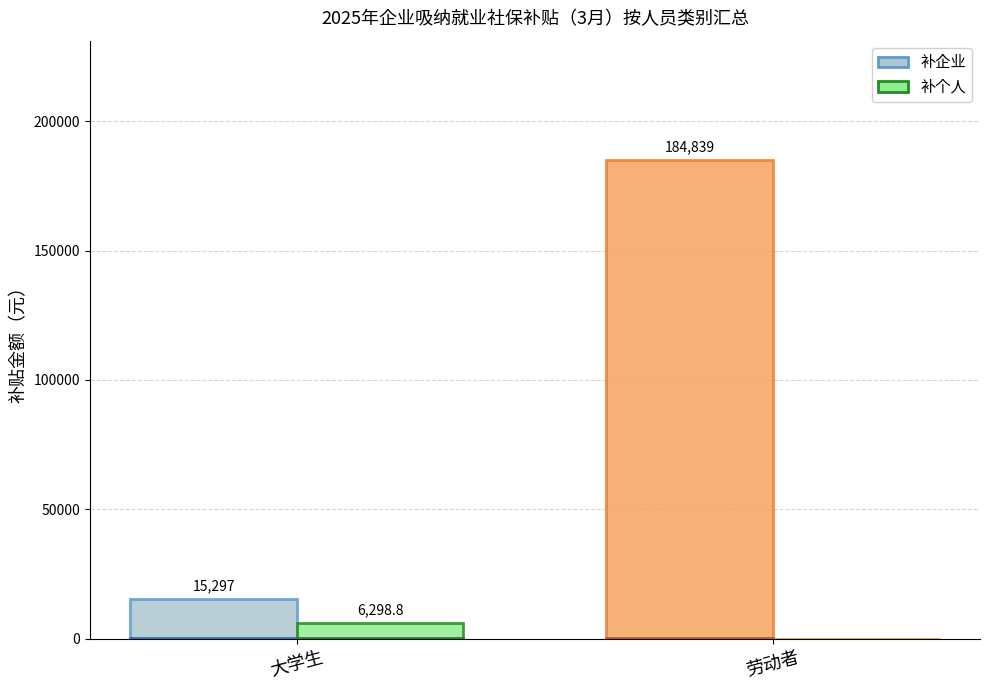

True or false: 补个人 has a value of 0.0 at 劳动者.

True